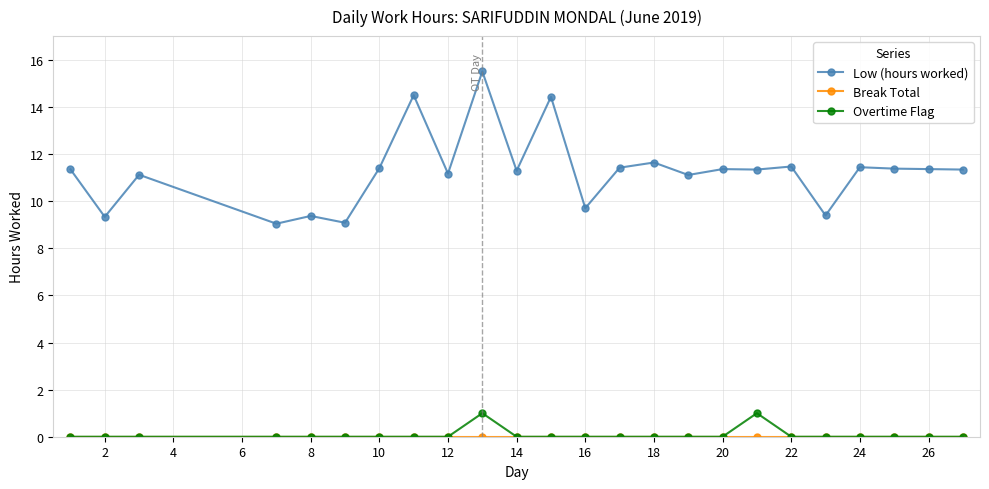

At how many categories does at least one series exceed 2?

24